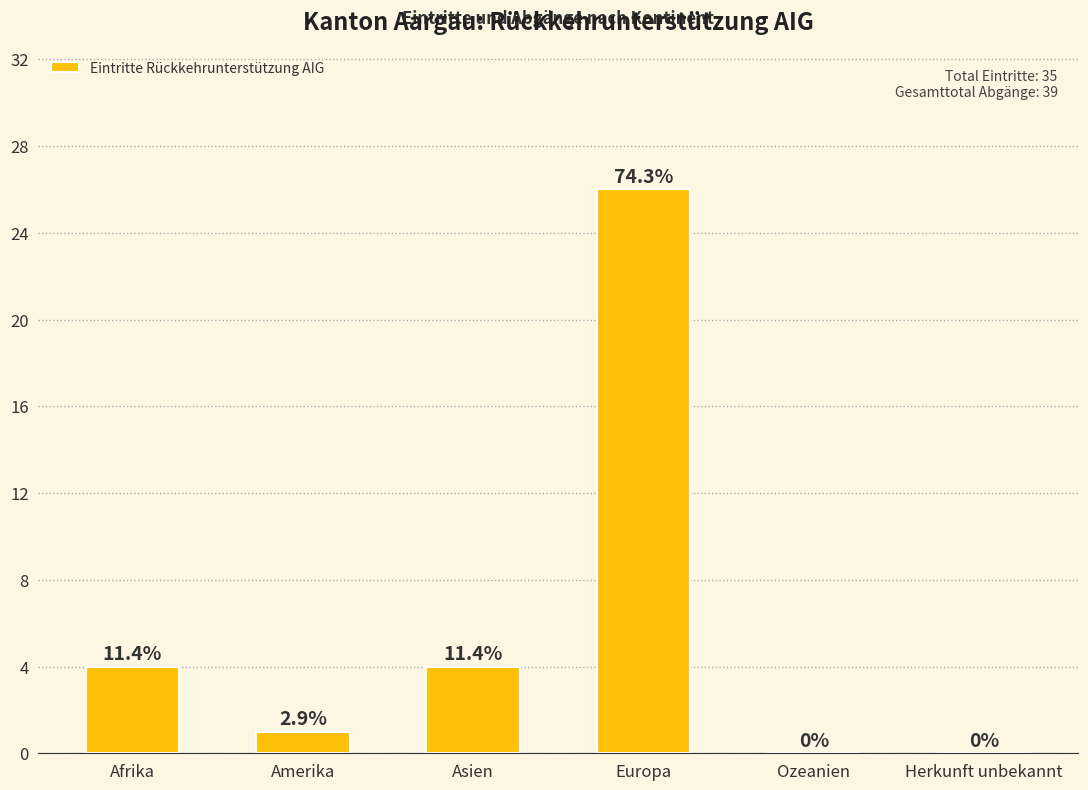

Are the bars horizontal?

No